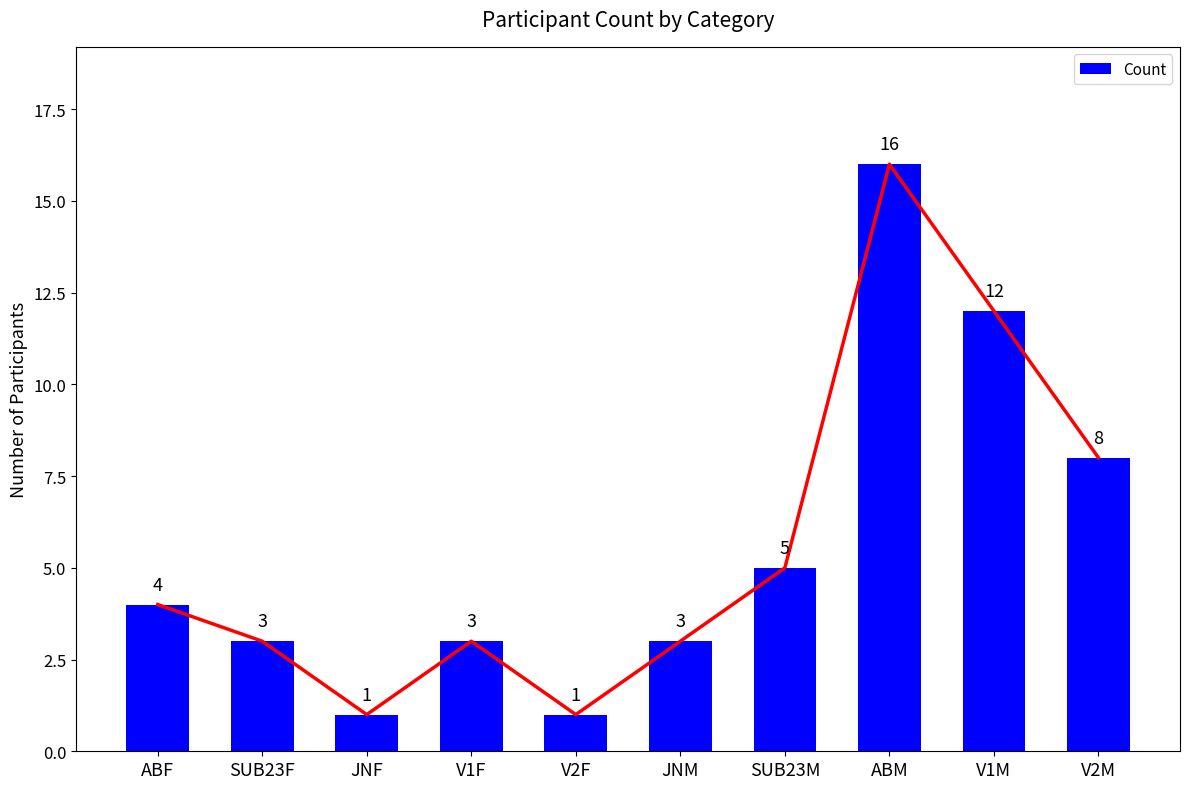

Rank the categories by value from highest to lowest.

ABM, V1M, V2M, SUB23M, ABF, SUB23F, V1F, JNM, JNF, V2F